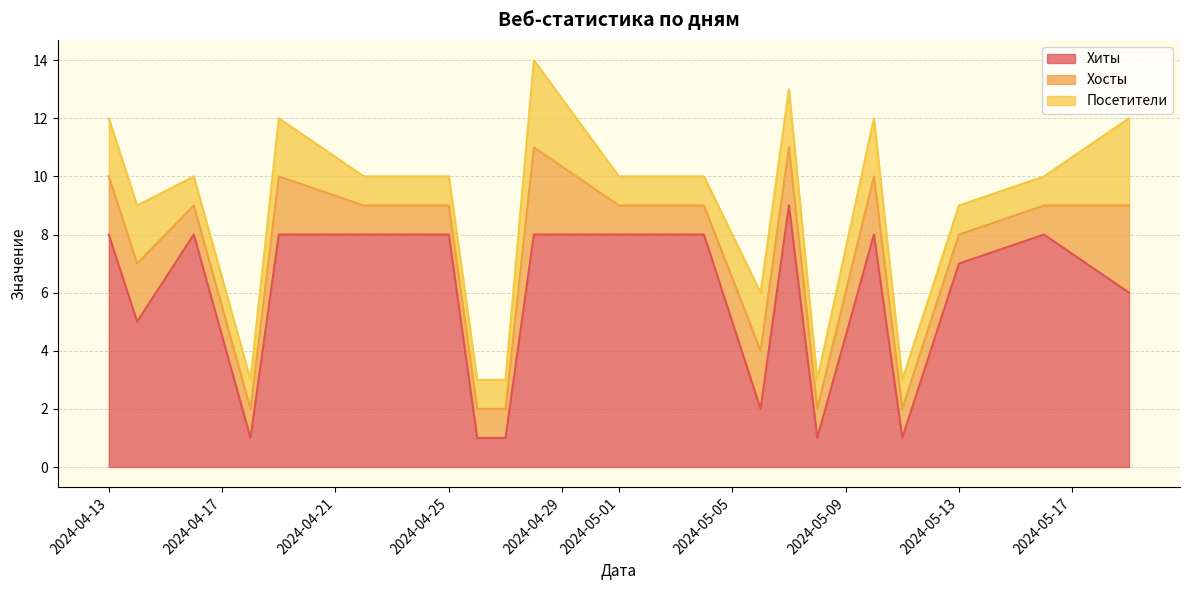

Is the value of Хиты at 2024-05-08 greater than the value of Посетители at 2024-05-10?

No